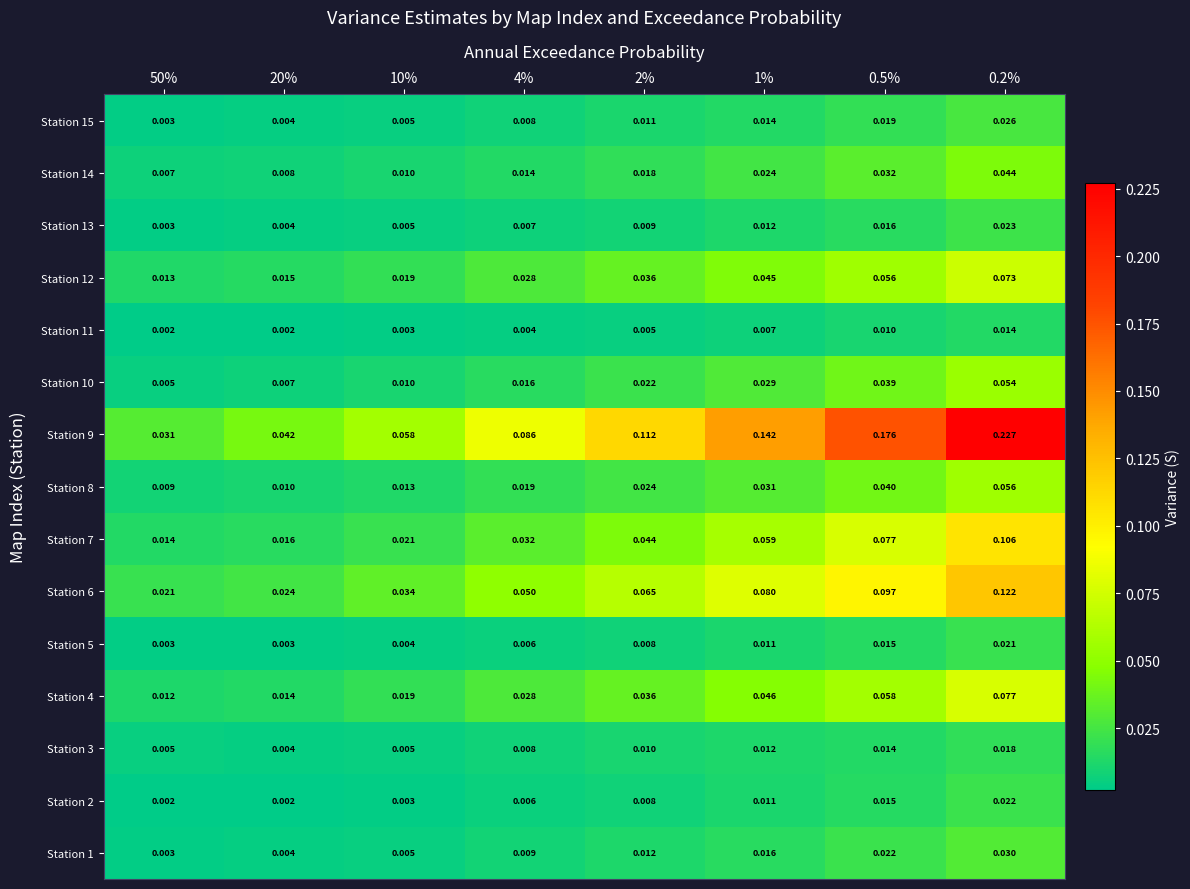

Is the value of Station 6 at 50% greater than the value of Station 14 at 50%?

Yes